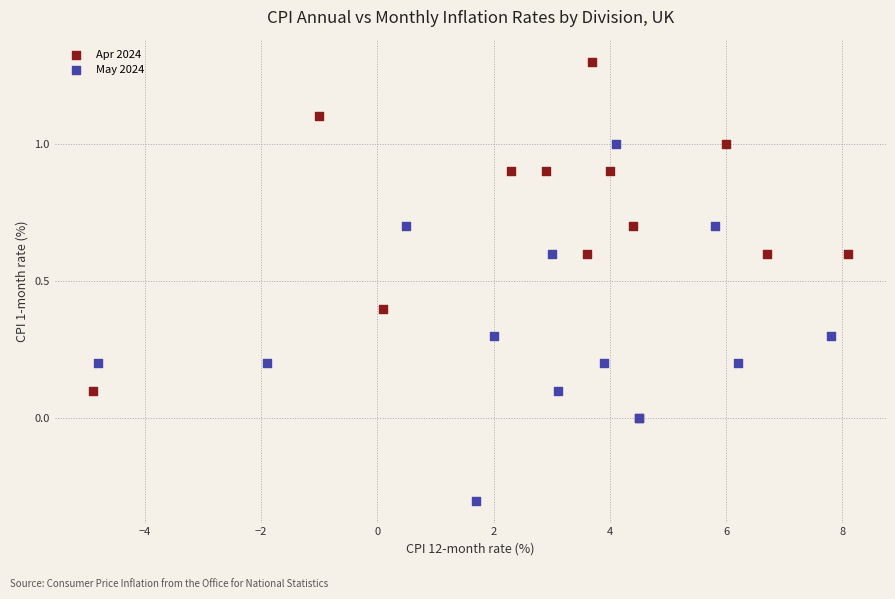

Which series reaches the maximum Y coordinate?

Apr 2024